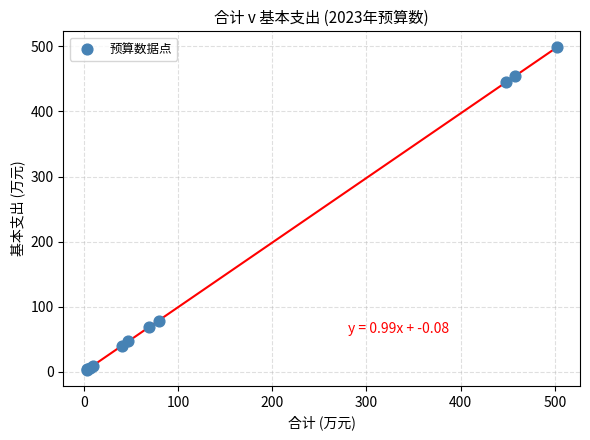

What Y value in the scatter plot is closest to 250?

78.1